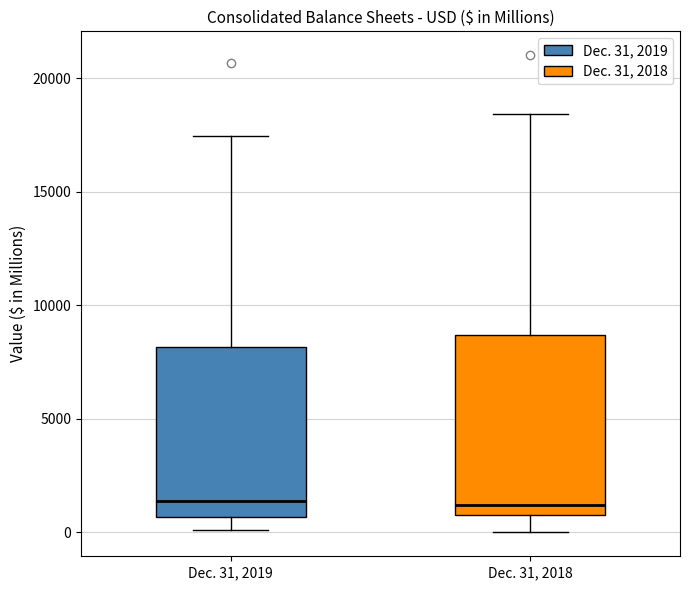

Reading left to right, transcribe this box plot: for each box, give where its median line is, the range the box spans, and where its two whiskers end, as read against the y-axis. The values are not printed on the chart, so give them approximately, as read against the axis.

Dec. 31, 2019: median 1500, box 500 to 8000, whiskers 0 to 17500
Dec. 31, 2018: median 1000, box 500 to 8500, whiskers 0 to 18500